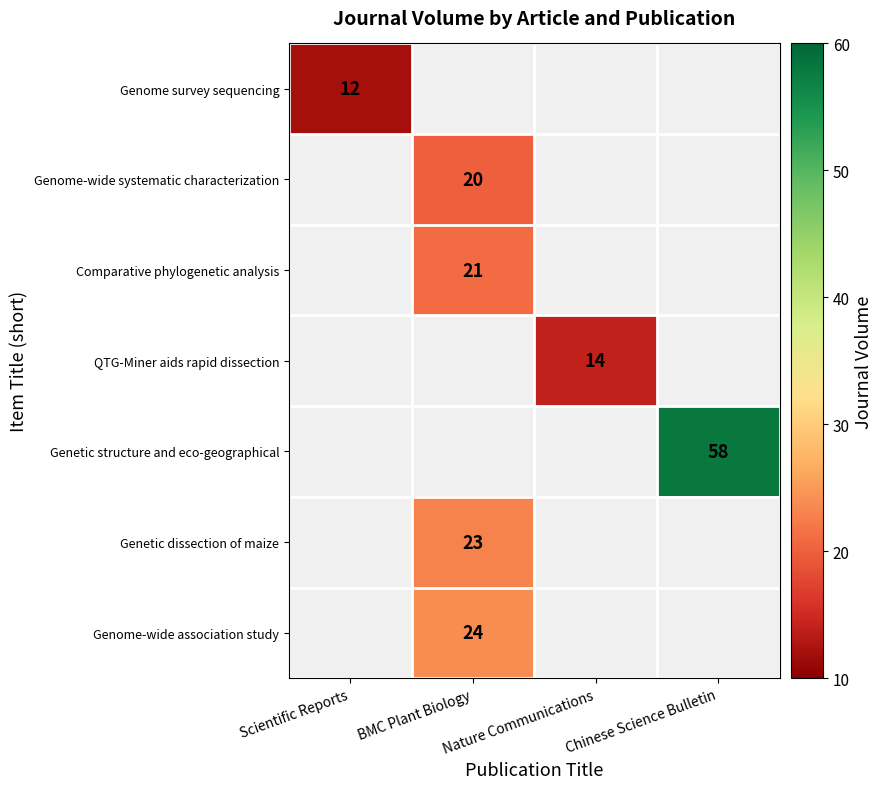

The Genome-wide association study series shows 24 at BMC Plant Biology. True or false?

True